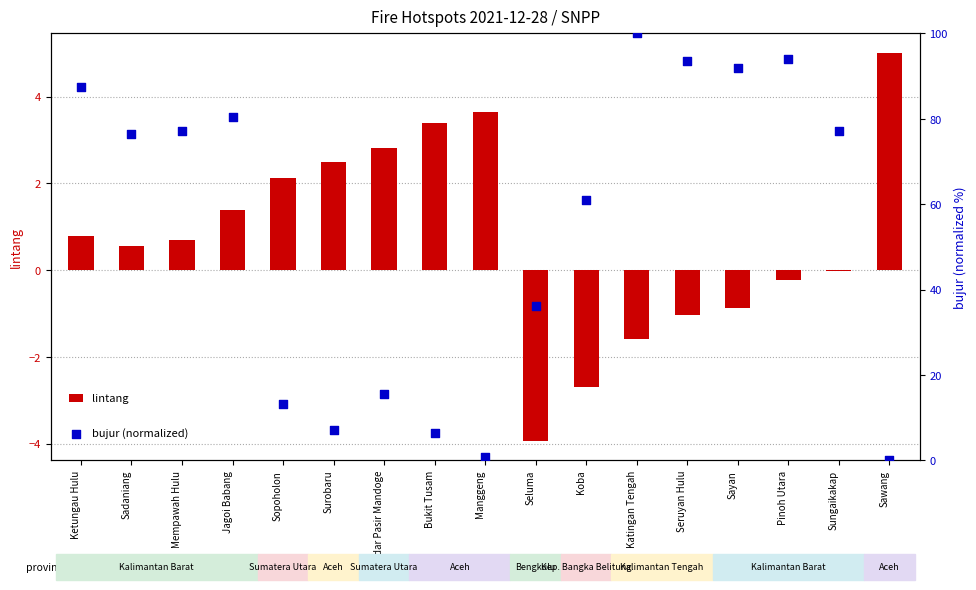

Which series has the largest total across all categories?

bujur (normalized)